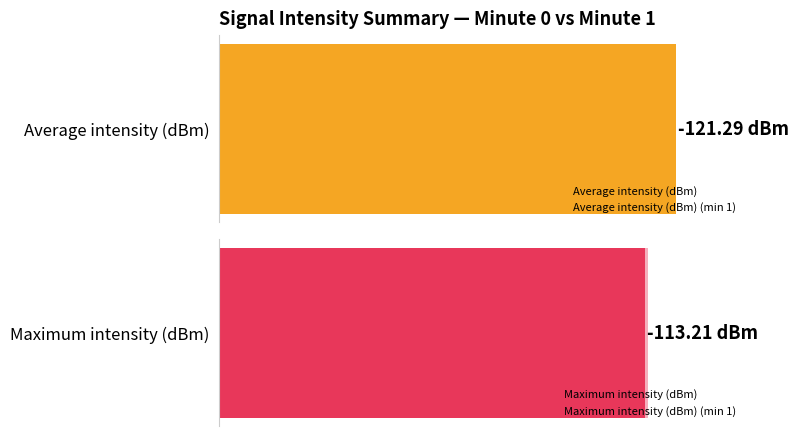

Rank the series by their maximum value, from lowest to highest.

Average utilization, Maximum utilization